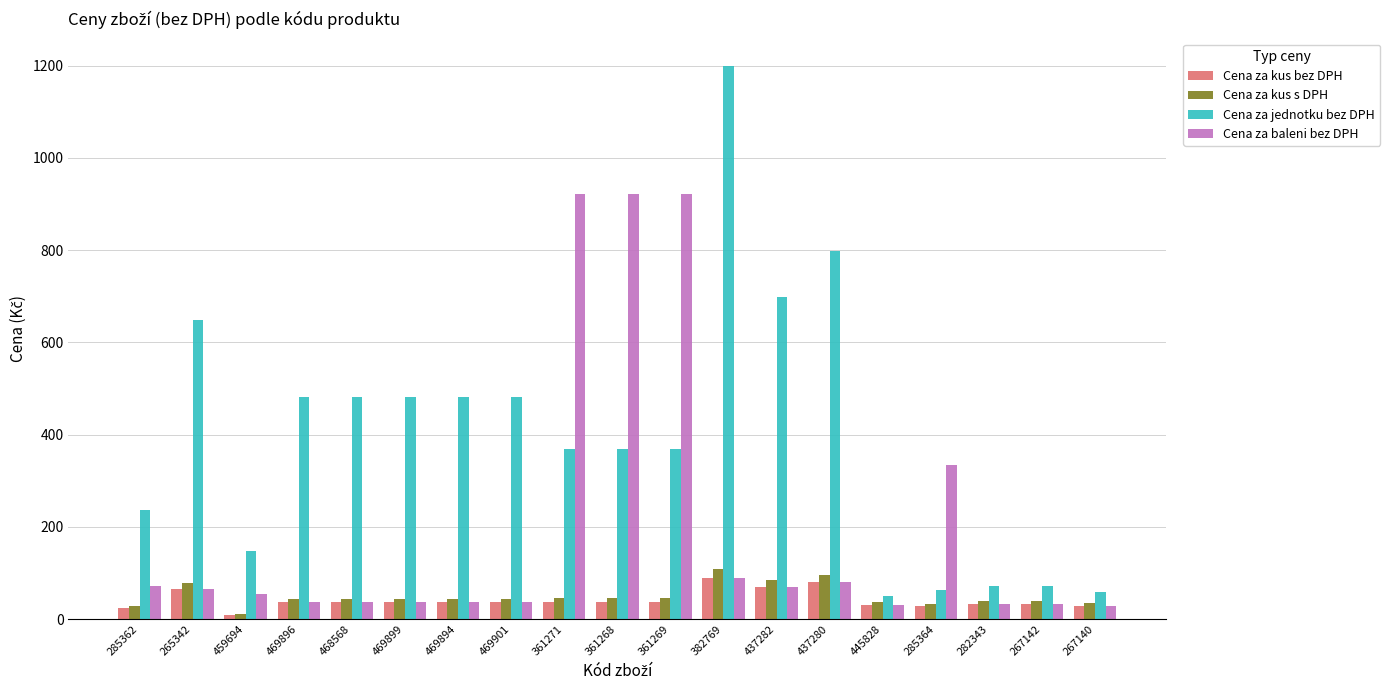

Between 361268 and 267140, which series saw the biggest shift?

Cena za baleni bez DPH